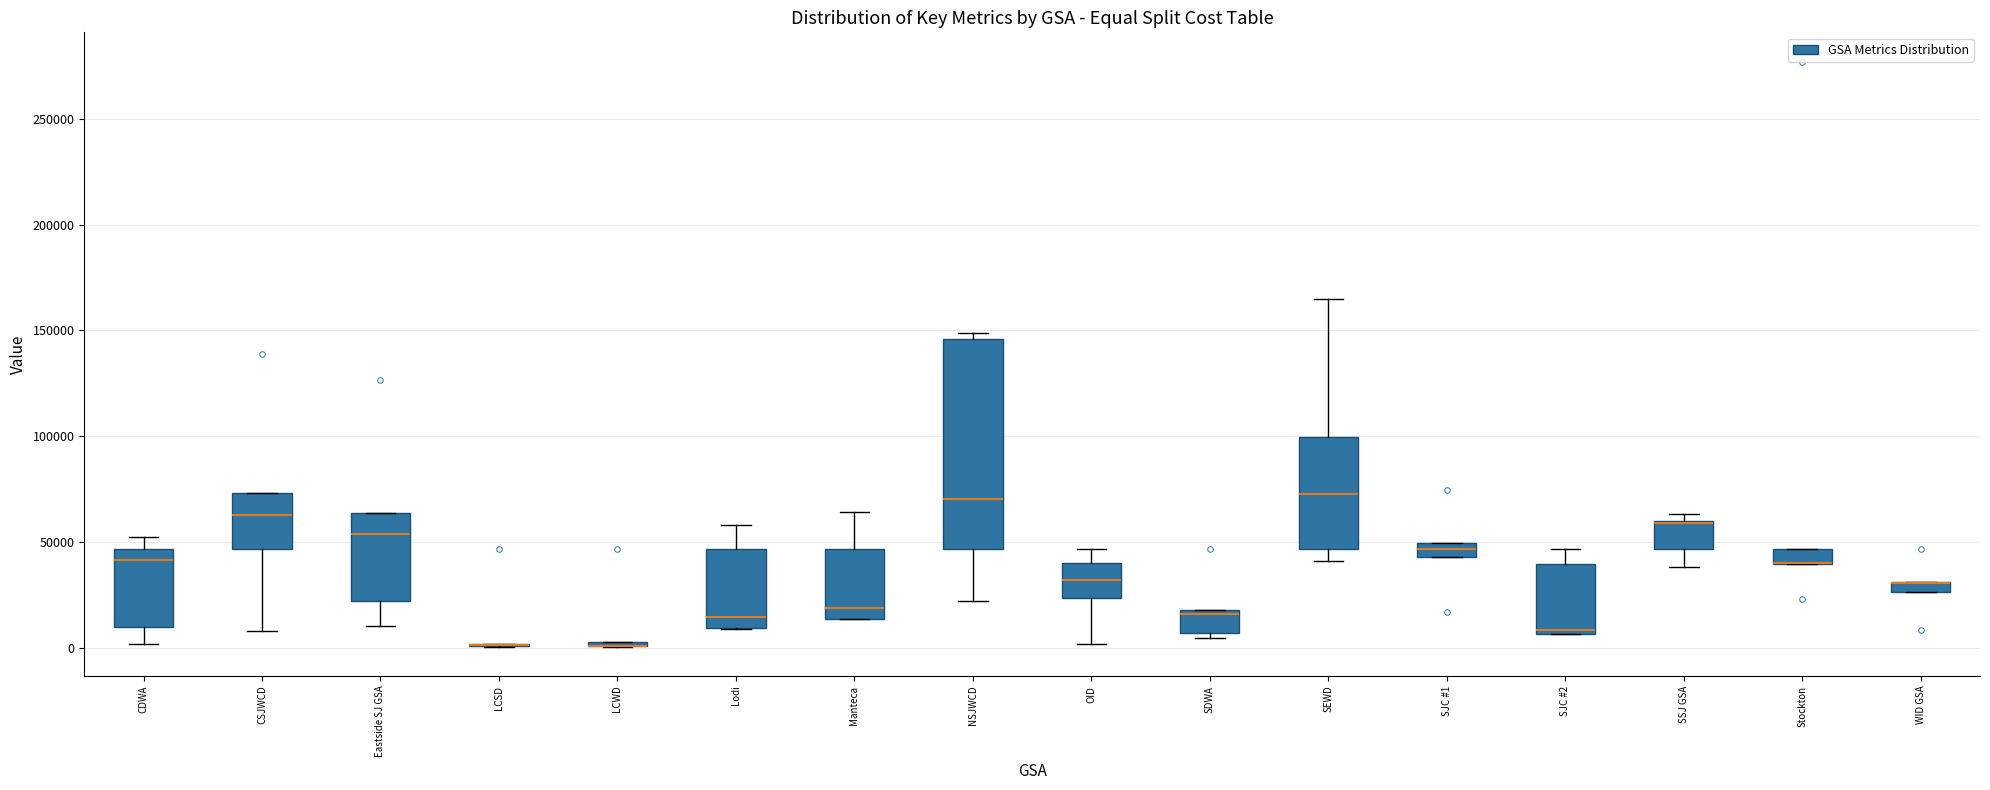

Comparing the boxes themselves (not the whiskers), which one is the tallest?

NSJWCD